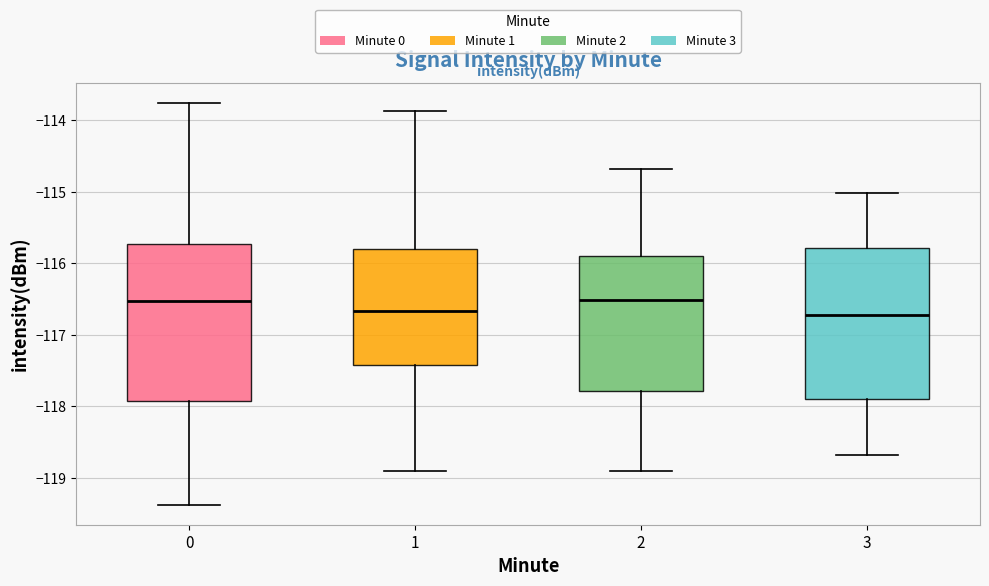

Reading left to right, transcribe this box plot: for each box, give where its median line is, the range the box spans, and where its two whiskers end, as read against the y-axis. The values are not printed on the chart, so give them approximately, as read against the axis.

0: median -116.5, box -117.9 to -115.7, whiskers -119.4 to -113.8
1: median -116.7, box -117.4 to -115.8, whiskers -118.9 to -113.9
2: median -116.5, box -117.8 to -115.9, whiskers -118.9 to -114.7
3: median -116.7, box -117.9 to -115.8, whiskers -118.7 to -115.0